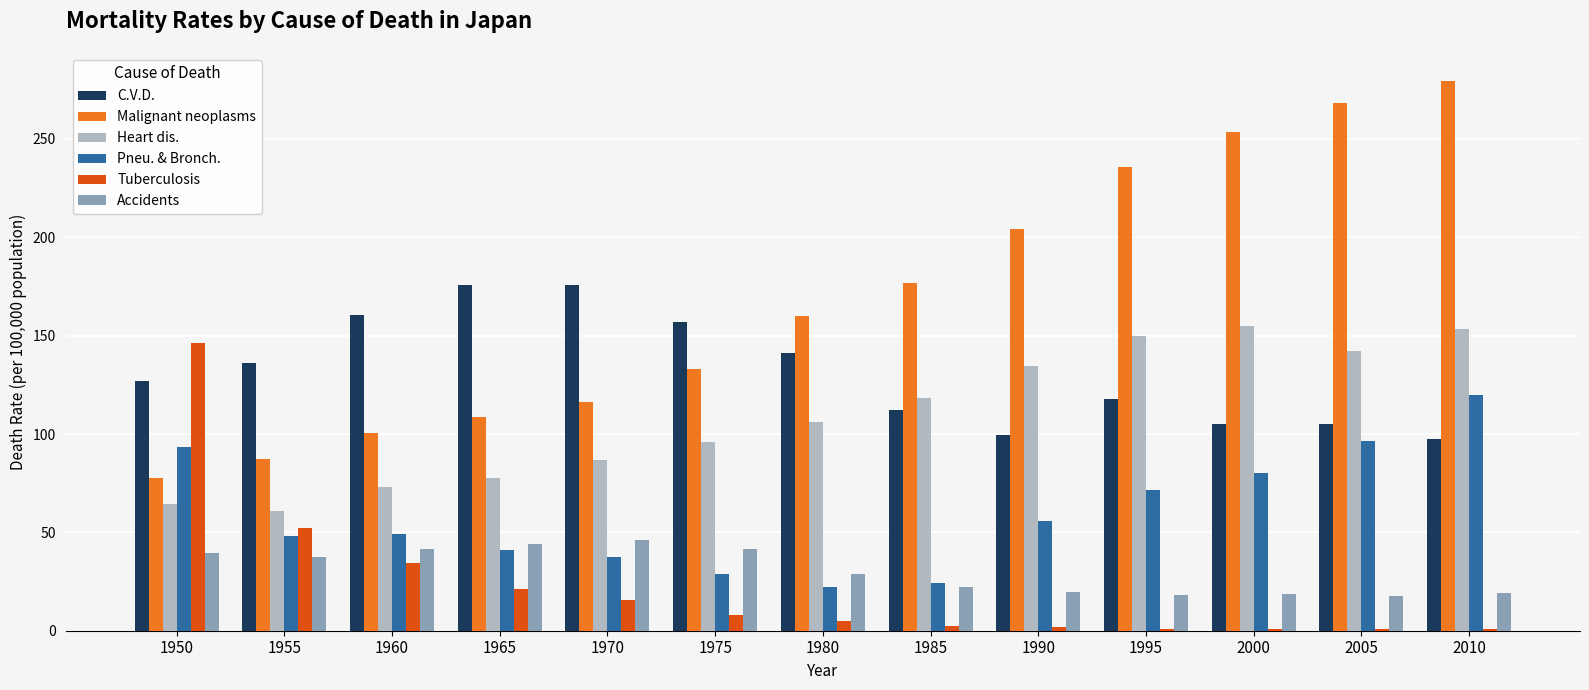

Which series changed the most between 1960 and 1980?

Malignant neoplasms